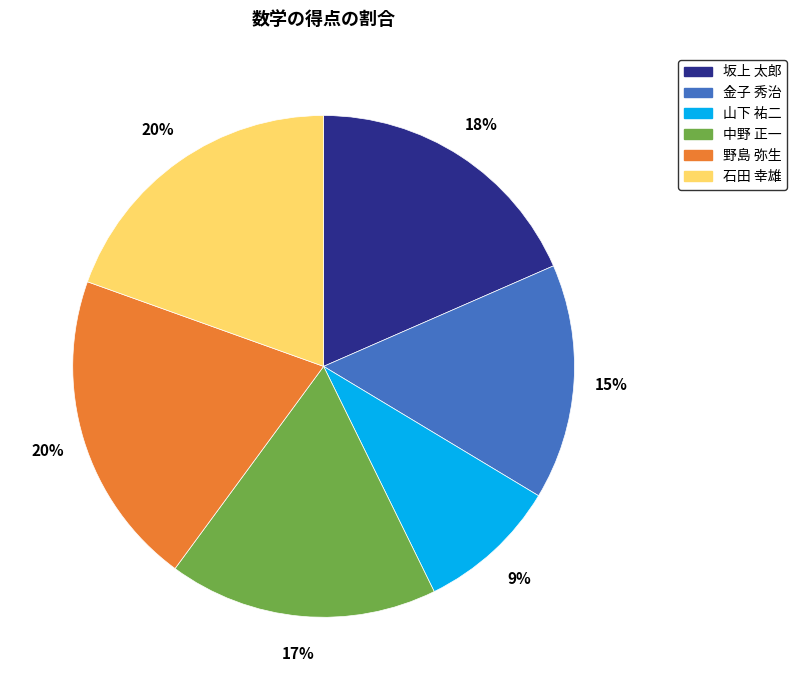

What is the ratio of the value at 野島 弥生 to the value at 山下 祐二?

2.2